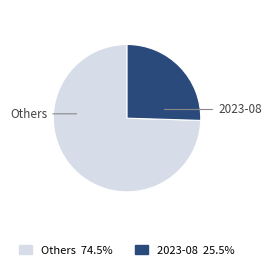

How many segments does this pie chart have?

2